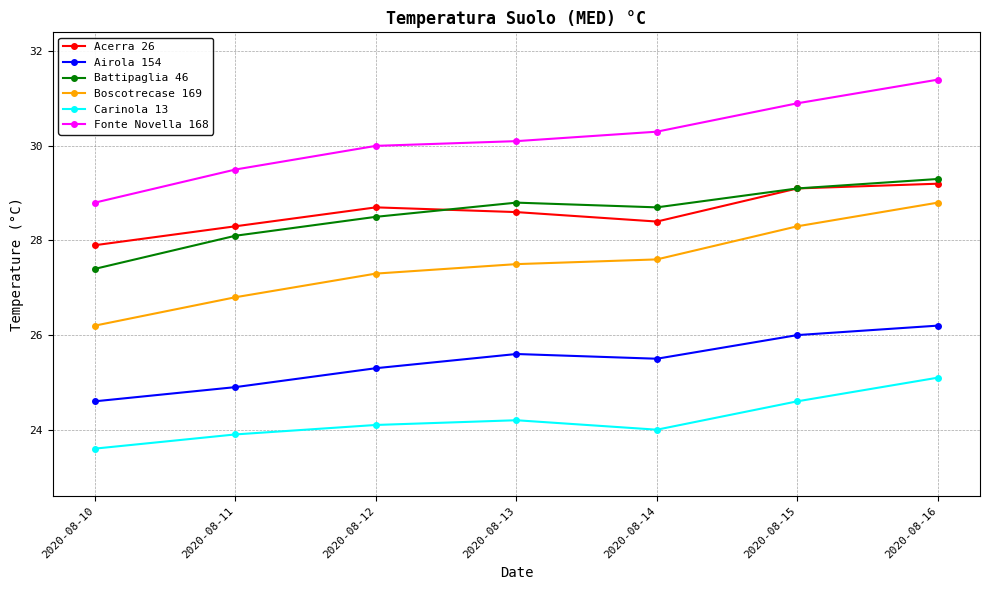

What is the maximum value shown in the chart?

31.4